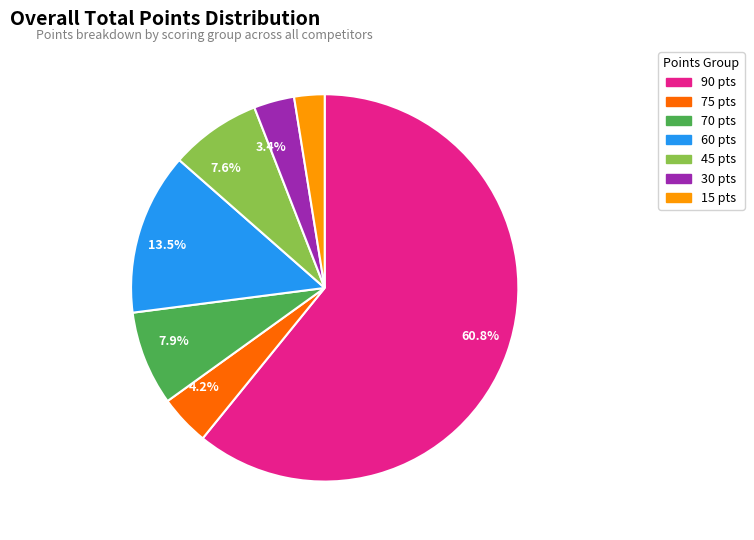

Does any single category account for the majority?

Yes